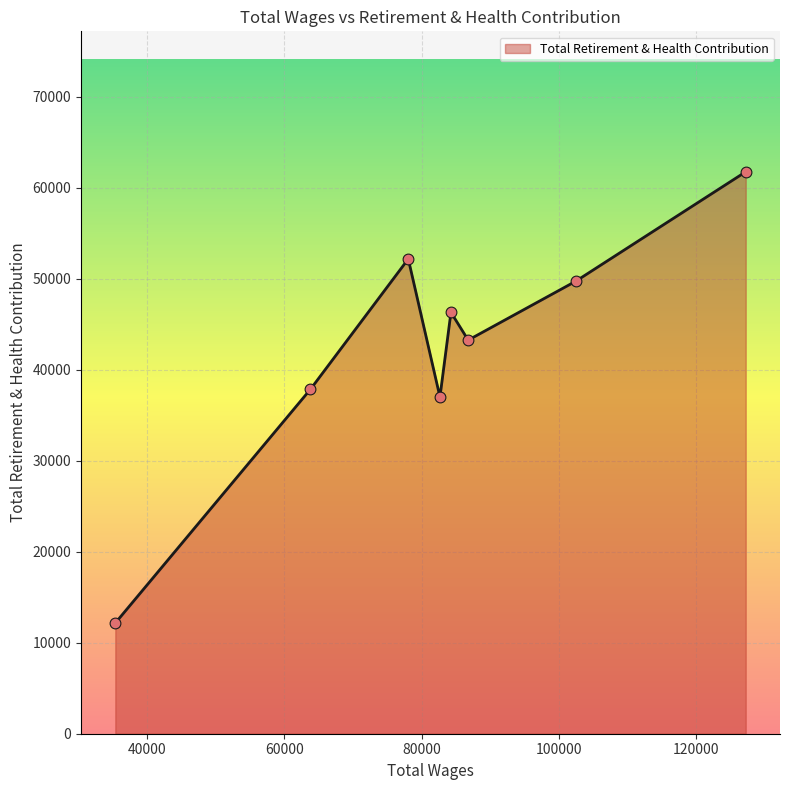

How many interior local peaks (higher than both neighbors) does the data have?

2